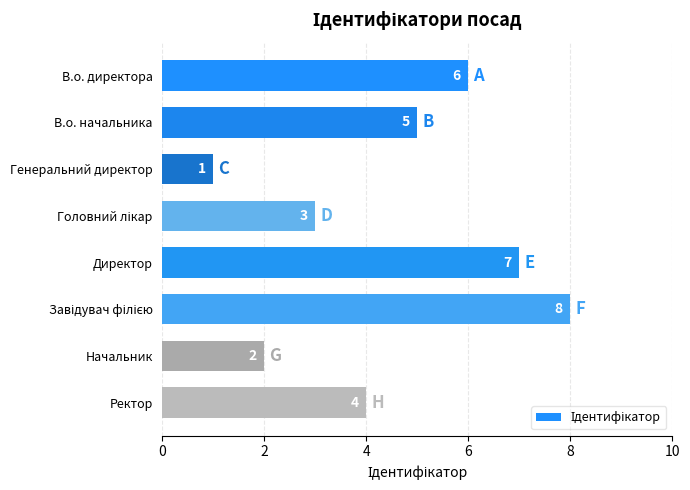

What is the difference between the maximum and minimum values?

7